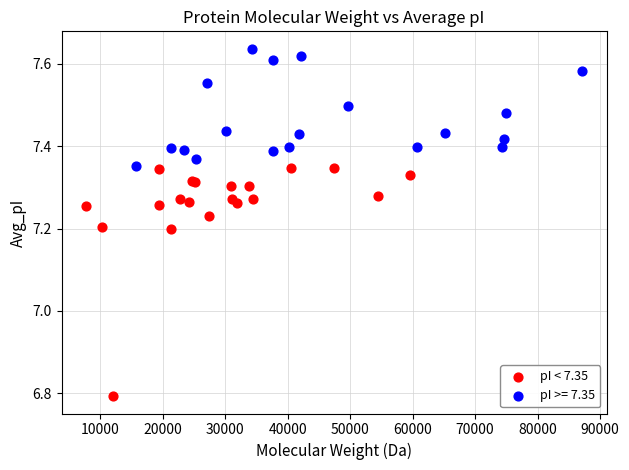

Which series has the widest spread of Y values?

pI < 7.35